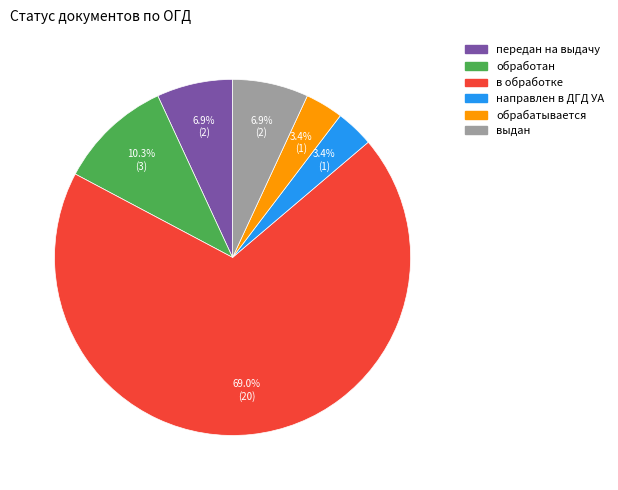

To the nearest percent, what percentage of the pie is обрабатывается?

3%